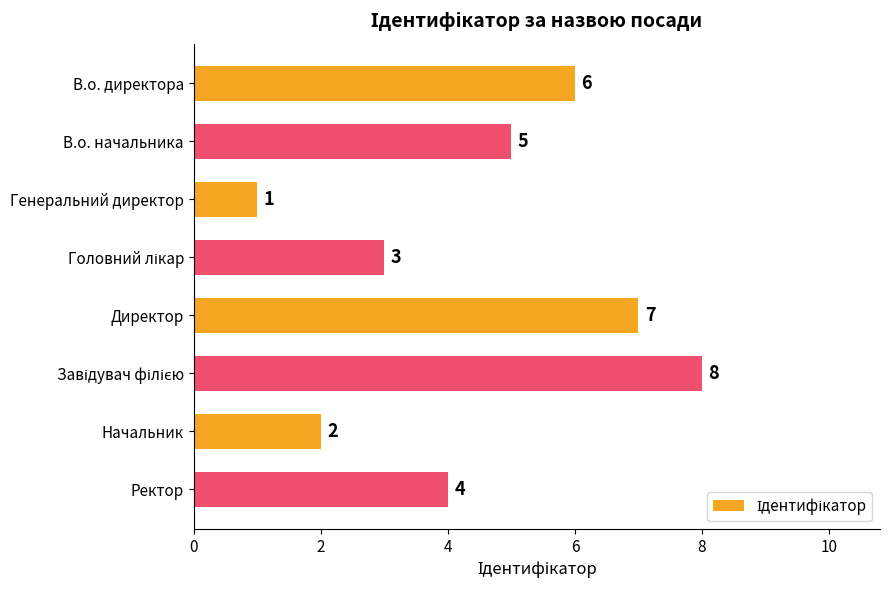

What is the change in value from Генеральний директор to Начальник?

+1